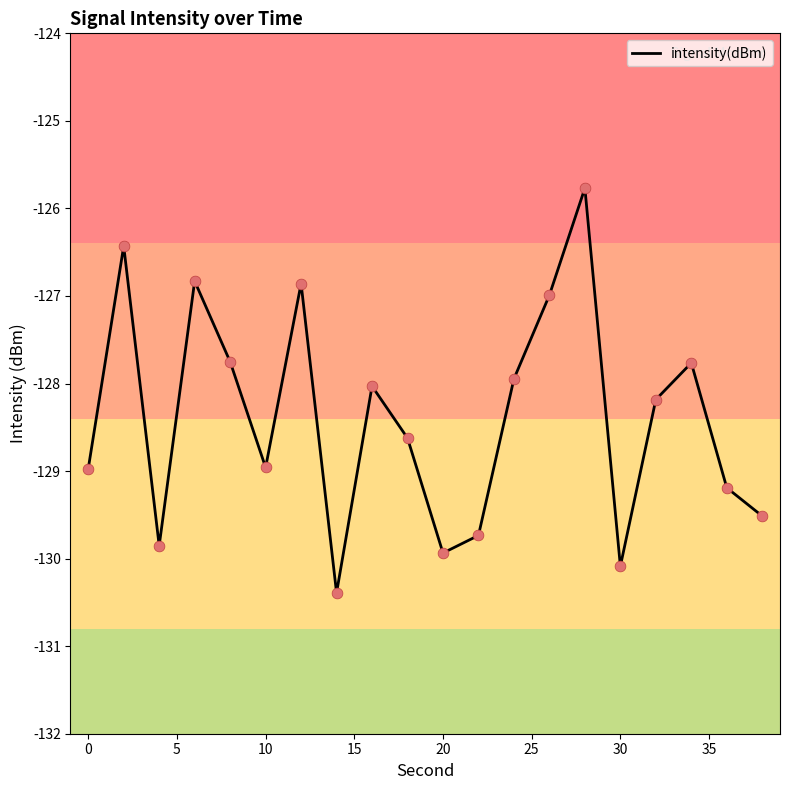

What is the smallest value displayed?

-130.4